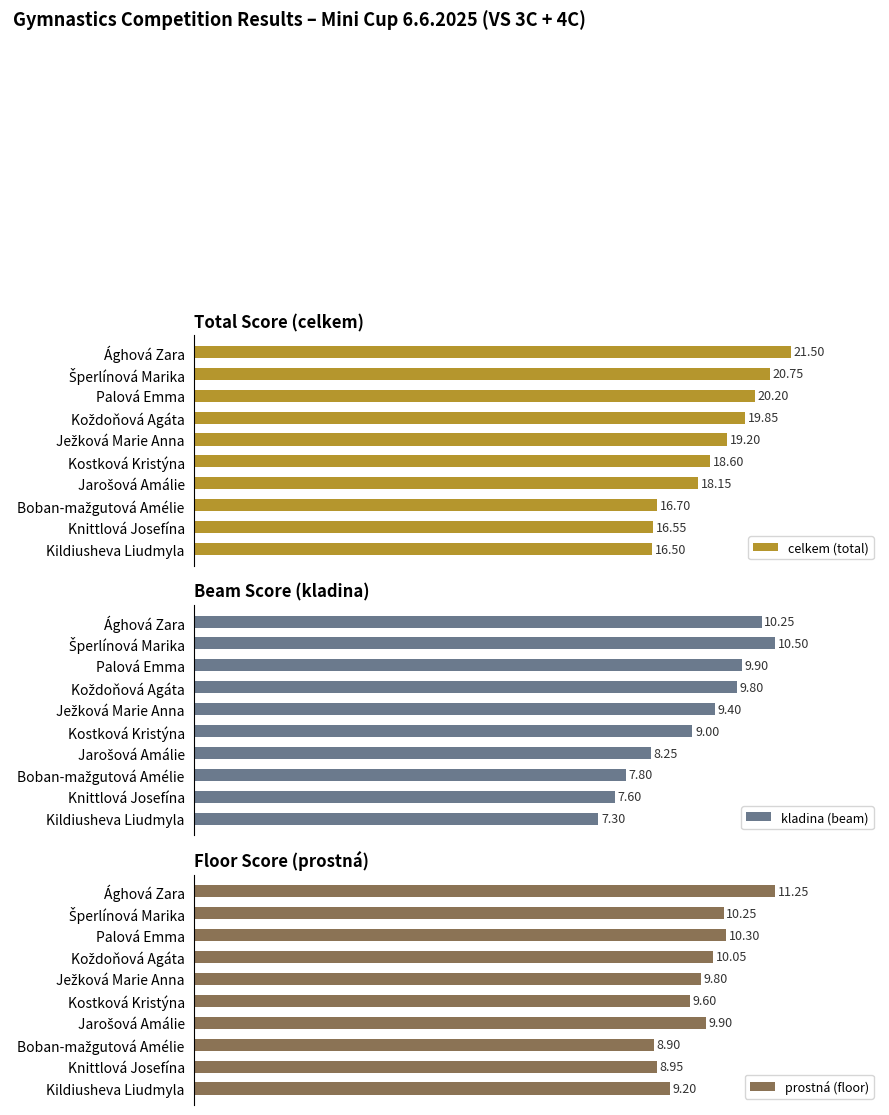

What is the minimum value shown in the chart?

7.3